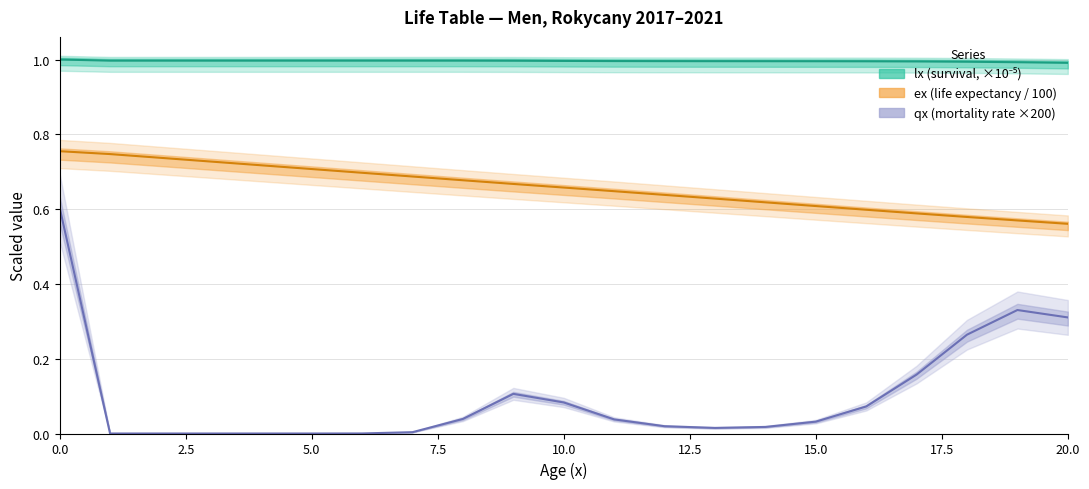

True or false: ex and lx cross at least once.

False